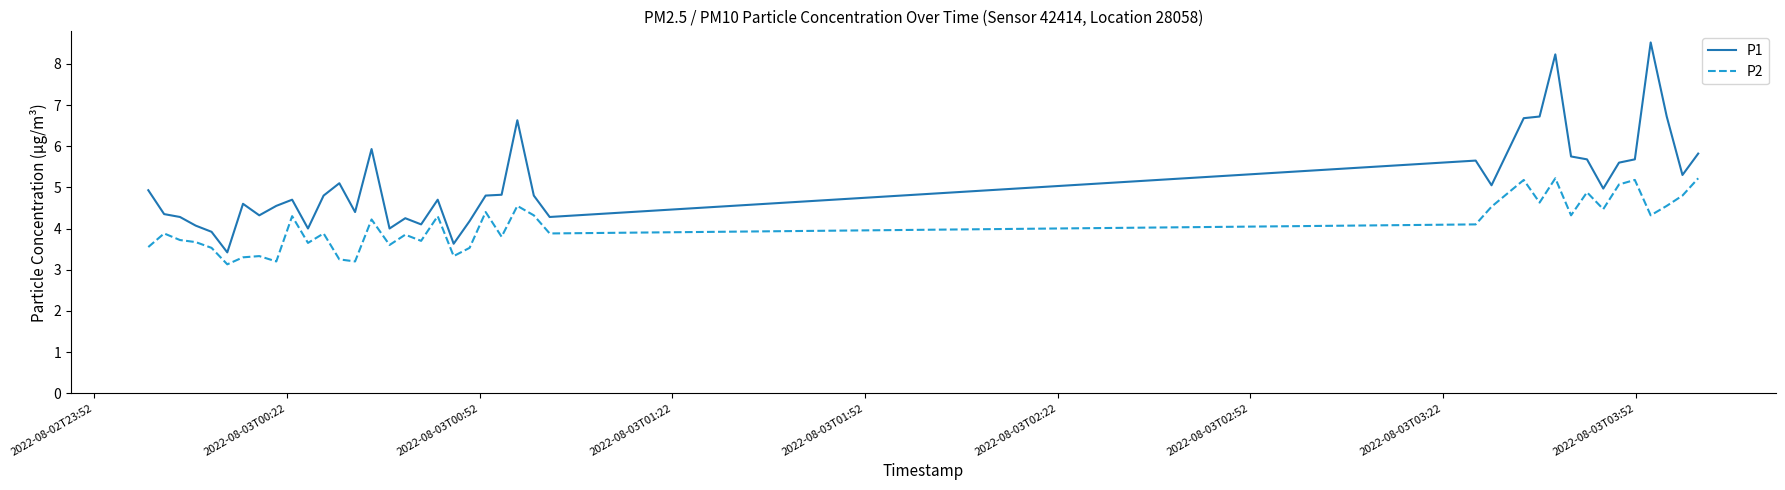

What is the maximum value for P2?

5.2